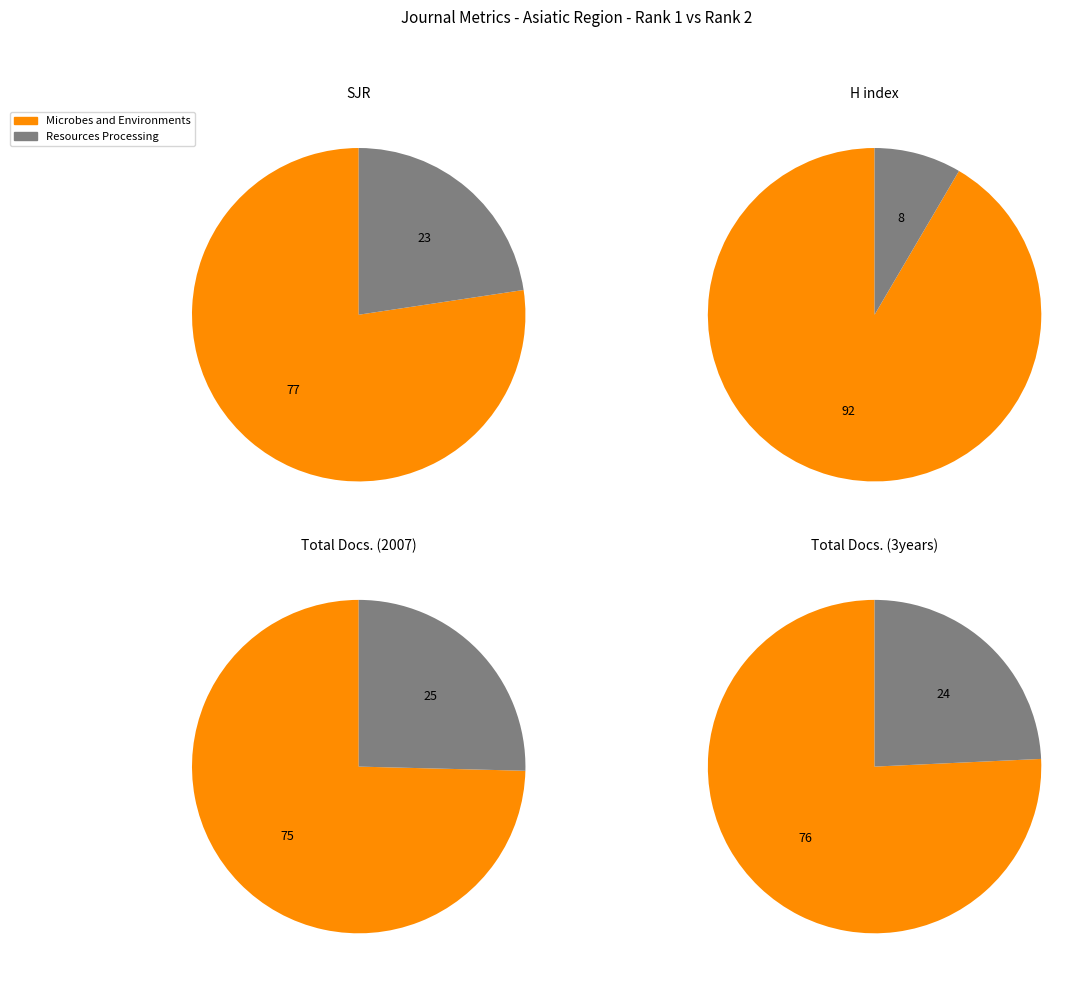

How many segments does this pie chart have?

2